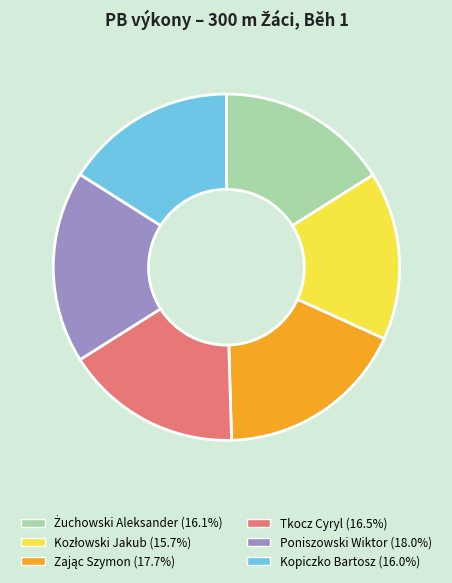

What is the ratio of the value at Tkocz Cyryl to the value at Kopiczko Bartosz?

1.0